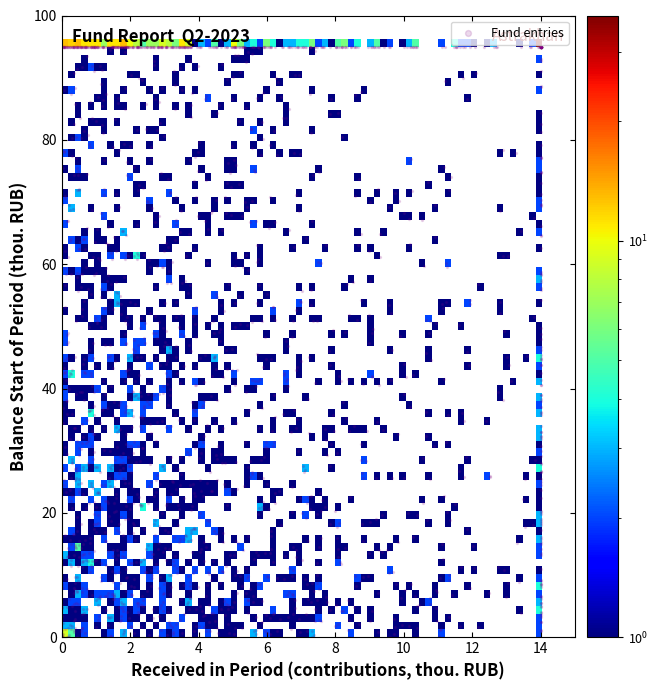

What is the range of X values (max minus min)?

14.0